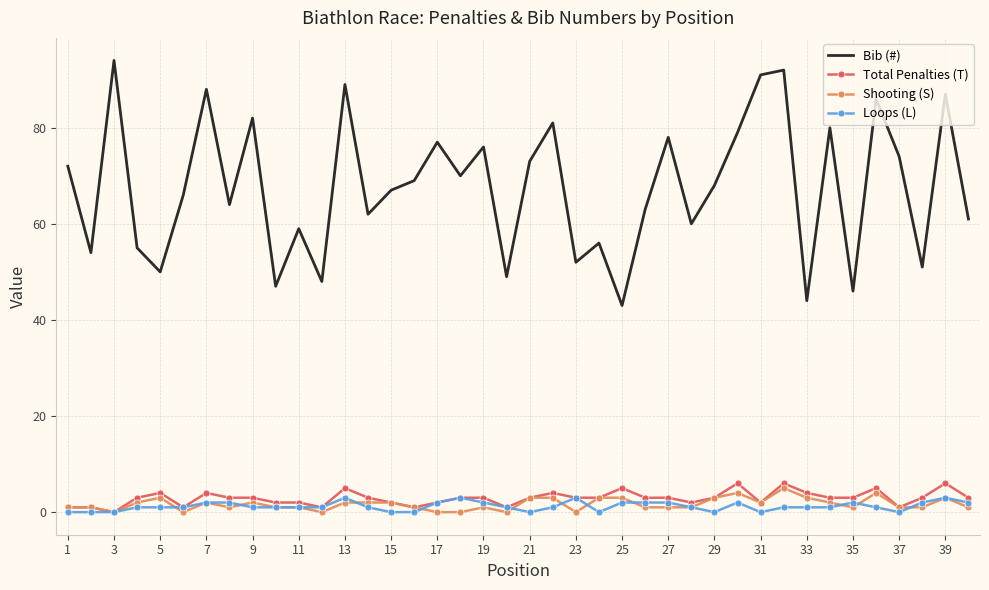

Which series has the largest total across all categories?

Bib (#)